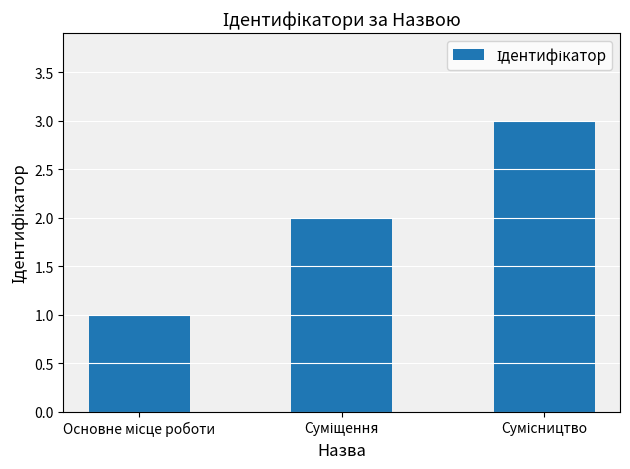

What is the sum of all values?

6